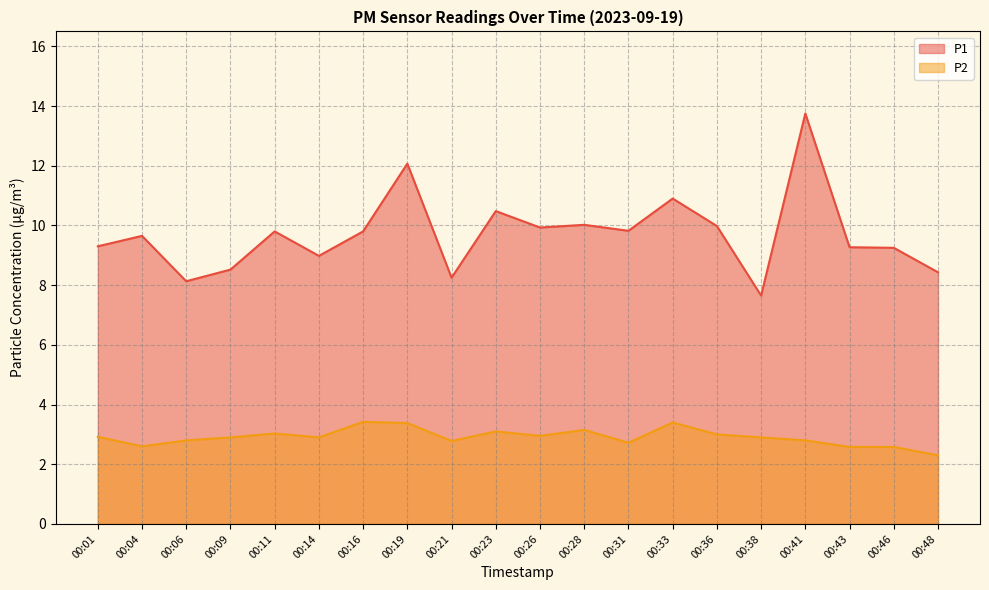

Is it true that P2 equals 2.7 at 00:31?

True